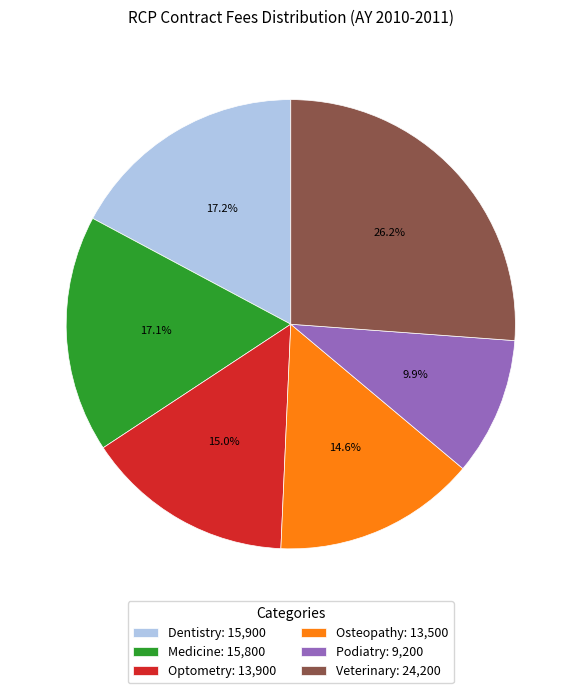

Between Medicine: 15,800 and Osteopathy: 13,500, which is larger?

Medicine: 15,800